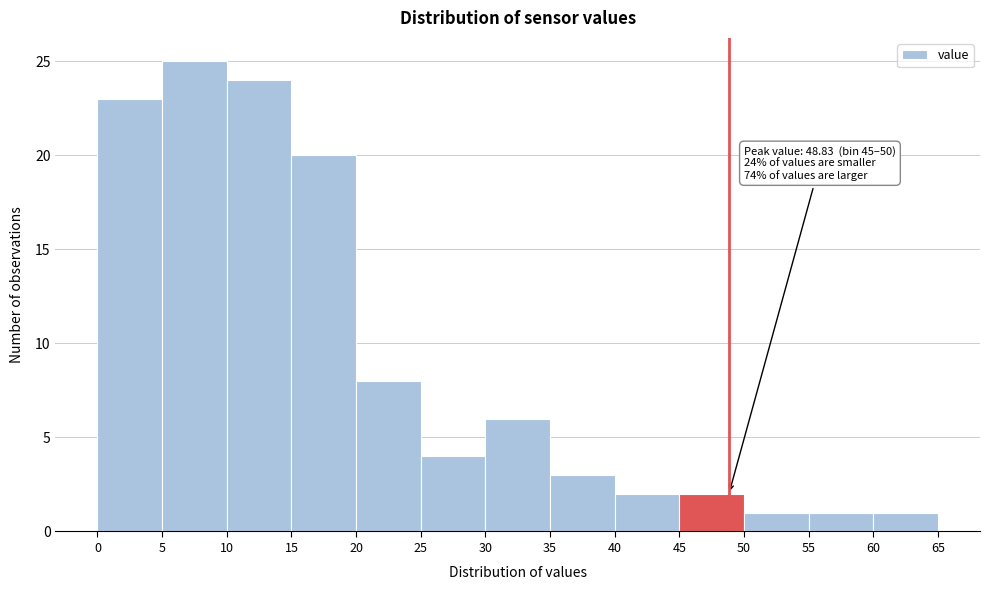

Which range on the x-axis has the tallest bar?

5 to 10